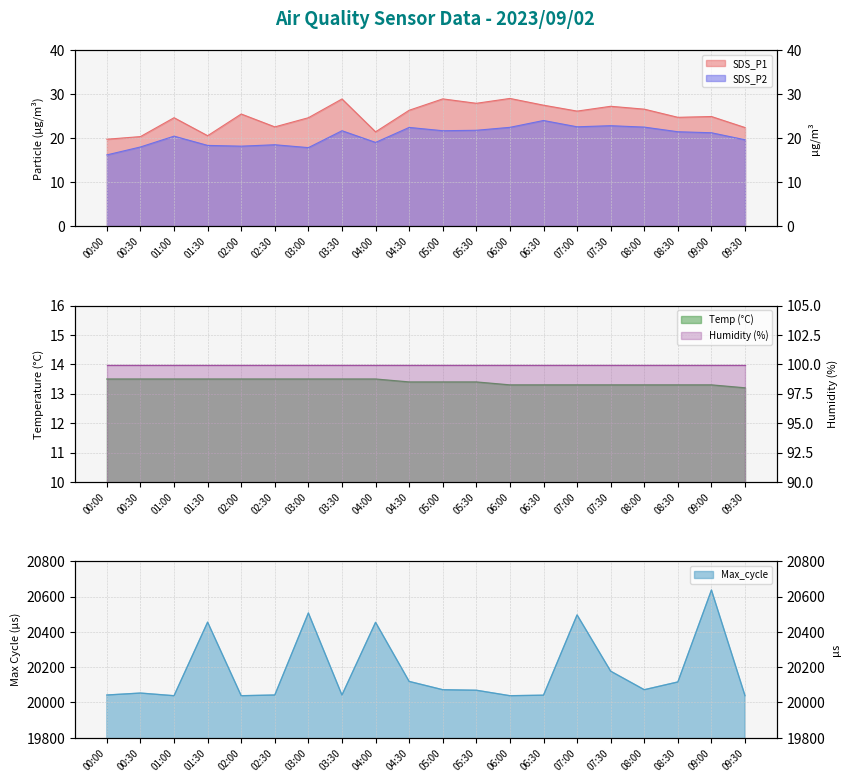

Which has a higher value, 09:00 or 09:30?

09:00